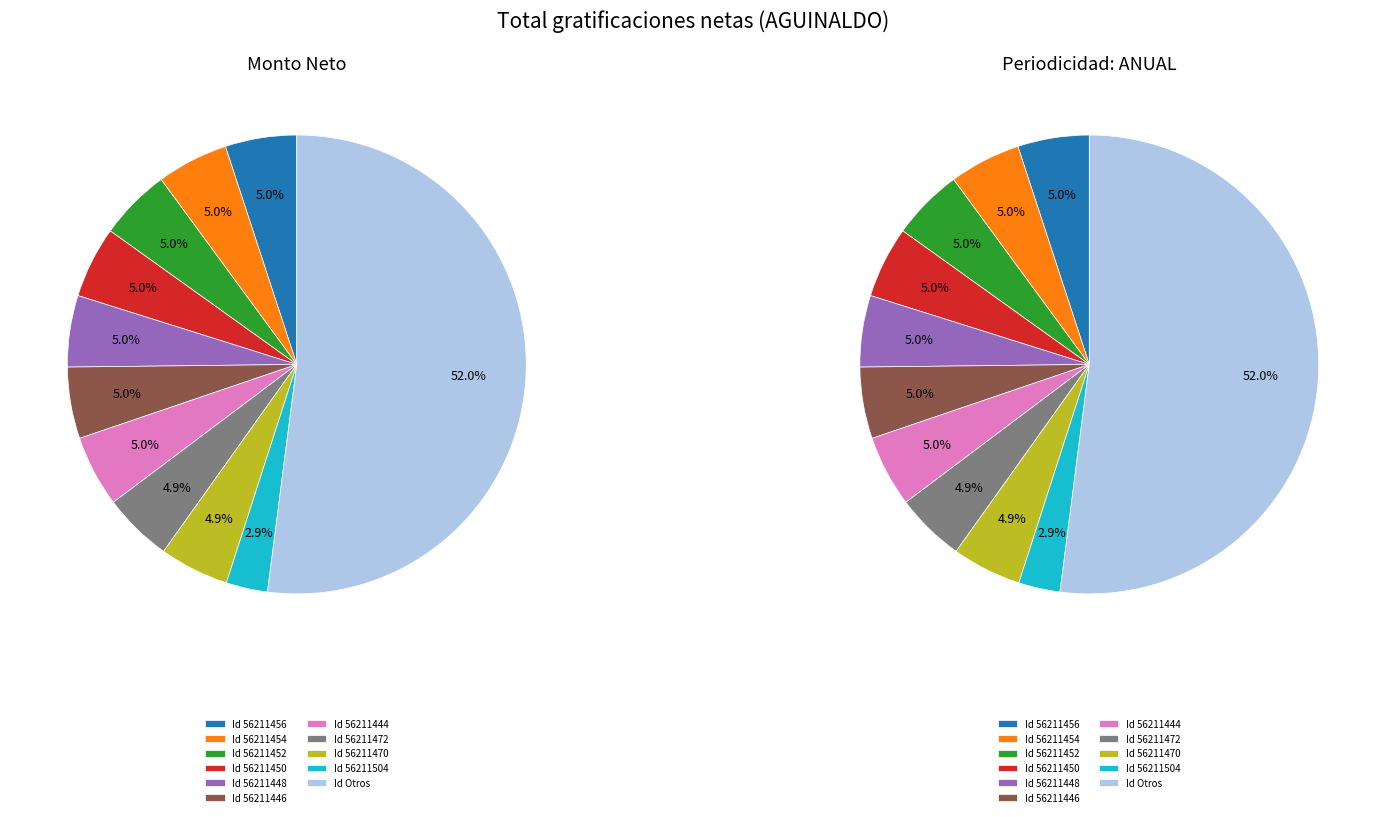

The 56211472 slice represents 5% of the pie. True or false?

True